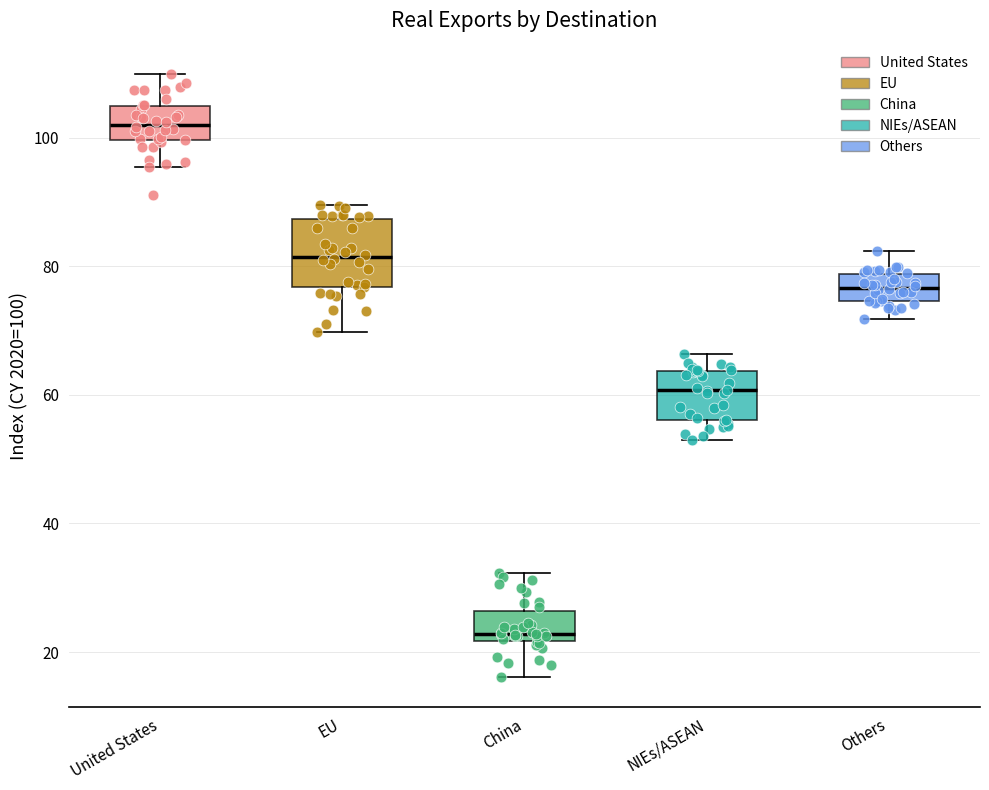

Which box is the tallest, from its lower edge to its upper edge?

EU